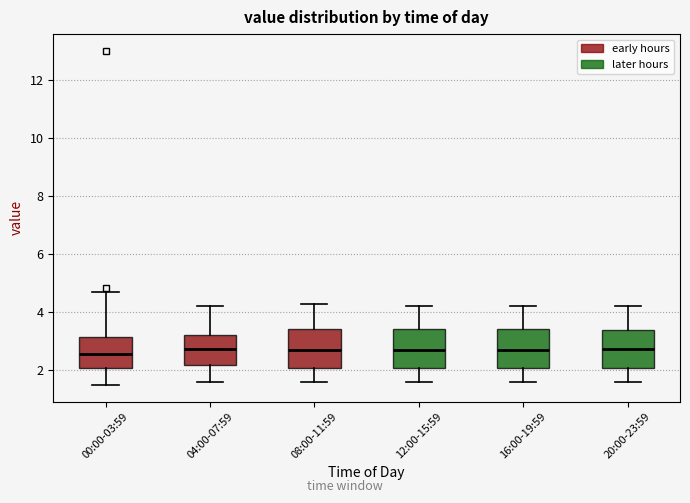

Reading left to right, transcribe this box plot: for each box, give where its median line is, the range the box spans, and where its two whiskers end, as read against the y-axis. The values are not printed on the chart, so give them approximately, as read against the axis.

00:00-03:59: median 2.6, box 2.0 to 3.2, whiskers 1.6 to 4.8
04:00-07:59: median 2.8, box 2.2 to 3.2, whiskers 1.6 to 4.2
08:00-11:59: median 2.8, box 2.0 to 3.4, whiskers 1.6 to 4.4
12:00-15:59: median 2.8, box 2.0 to 3.4, whiskers 1.6 to 4.2
16:00-19:59: median 2.8, box 2.0 to 3.4, whiskers 1.6 to 4.2
20:00-23:59: median 2.8, box 2.0 to 3.4, whiskers 1.6 to 4.2